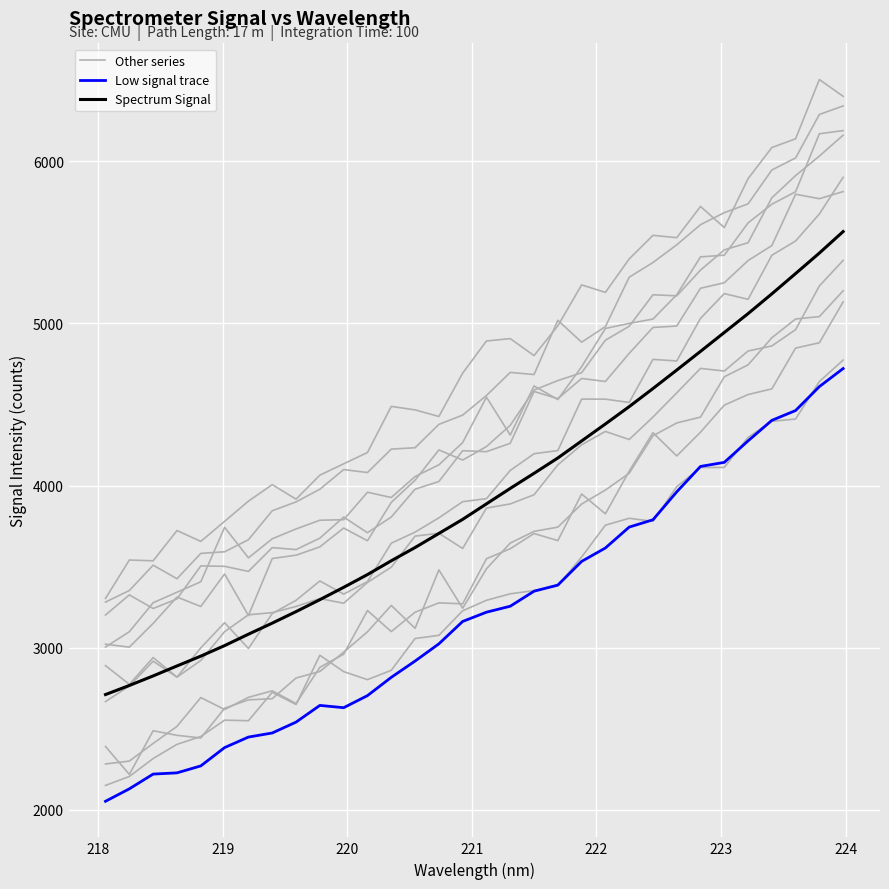

True or false: Other series and Low signal trace cross at least once.

False